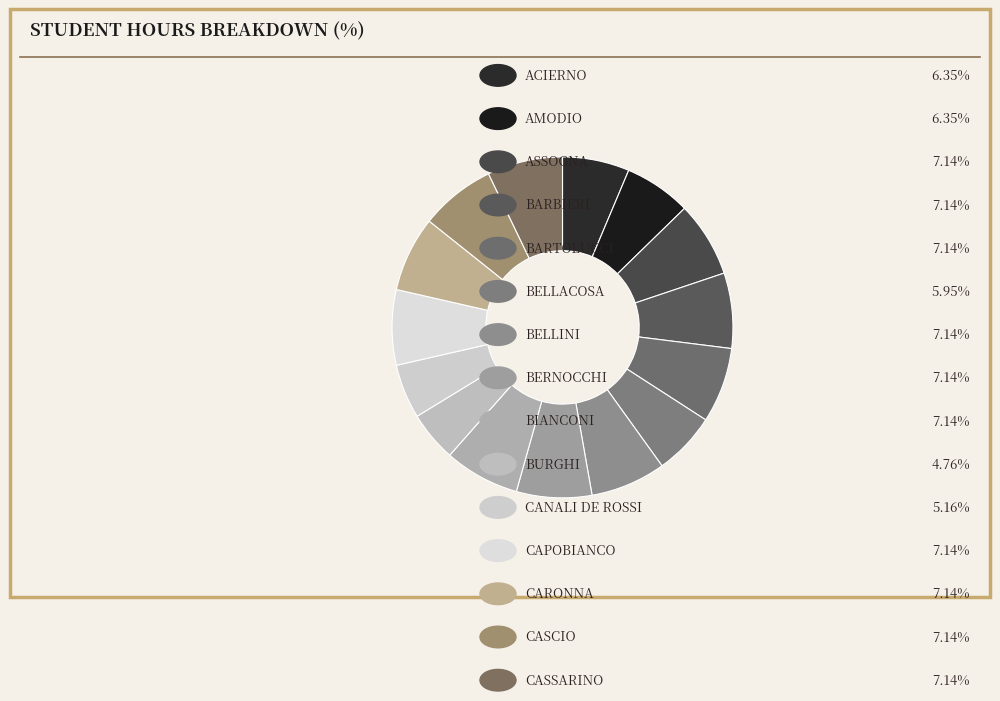

How many slices are in this pie chart?

15